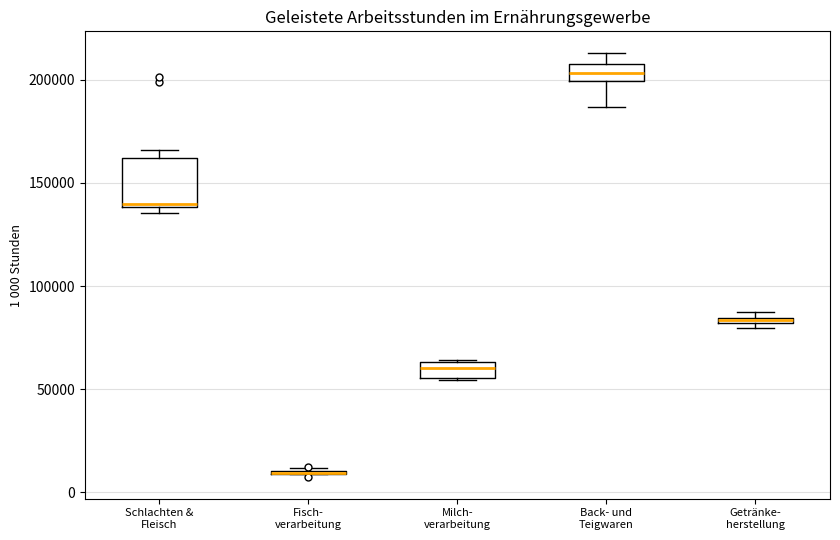

Where does the median line of the box for Milch- verarbeitung sit on the y-axis? The values are not printed on the chart, so give them approximately, as read against the axis.

60000